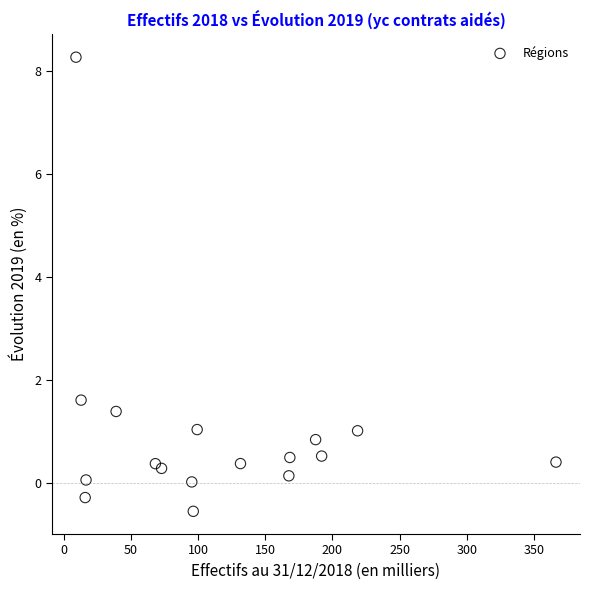

What Y value in the scatter plot is closest to 3?

1.6